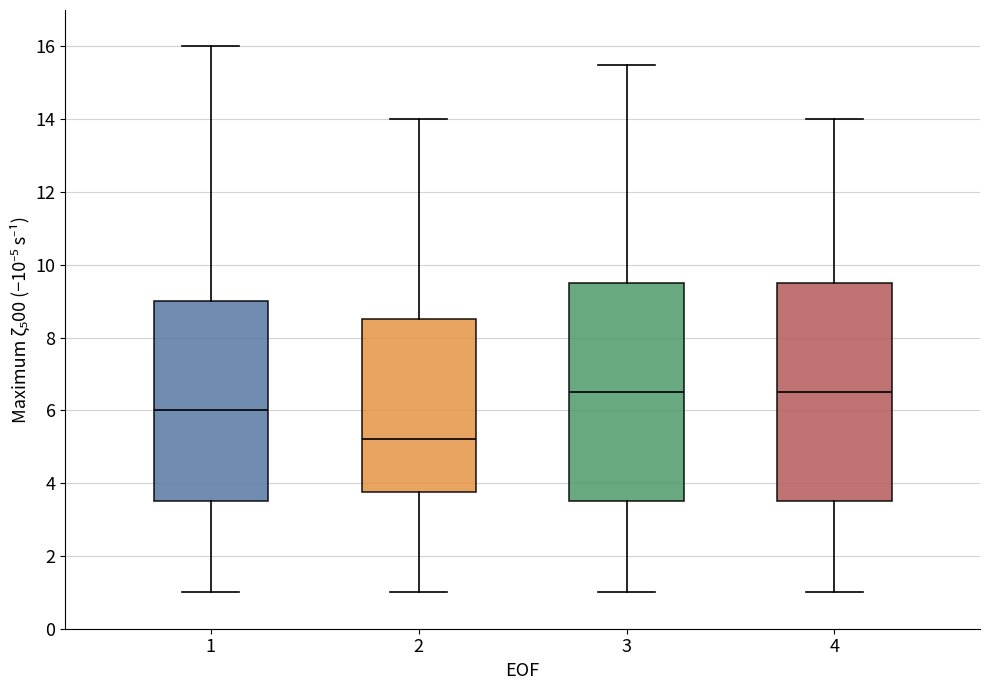

Reading left to right, read every box against the y-axis: the position of its median line, the range the box covers, and the ends of its whiskers. The values are not printed on the chart, so give them approximately, as read against the axis.

1: median 6.0, box 3.6 to 9.0, whiskers 1.0 to 16.0
2: median 5.2, box 3.8 to 8.6, whiskers 1.0 to 14.0
3: median 6.6, box 3.6 to 9.6, whiskers 1.0 to 15.6
4: median 6.6, box 3.6 to 9.6, whiskers 1.0 to 14.0